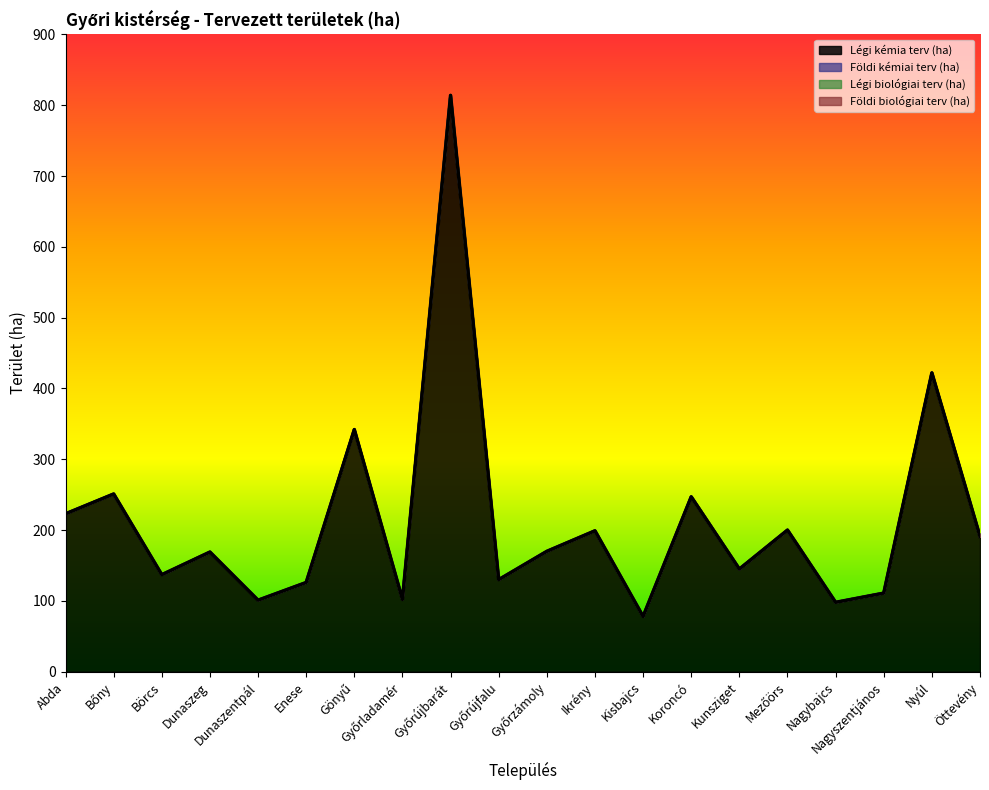

At how many categories does at least one series exceed 71?

20